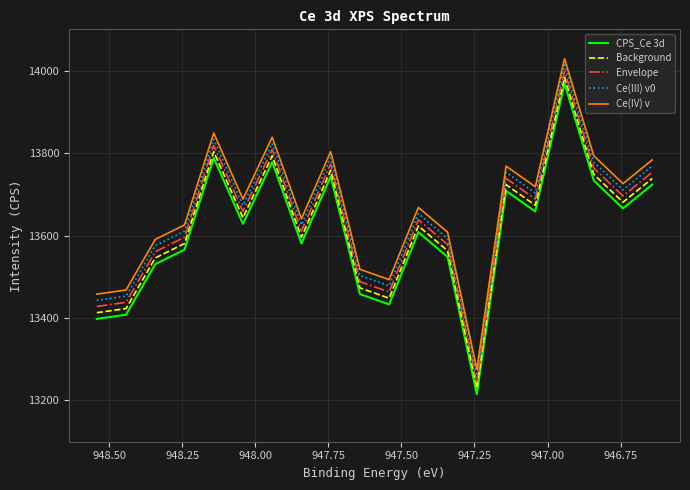

Is this an area chart (filled region under the line)?

No